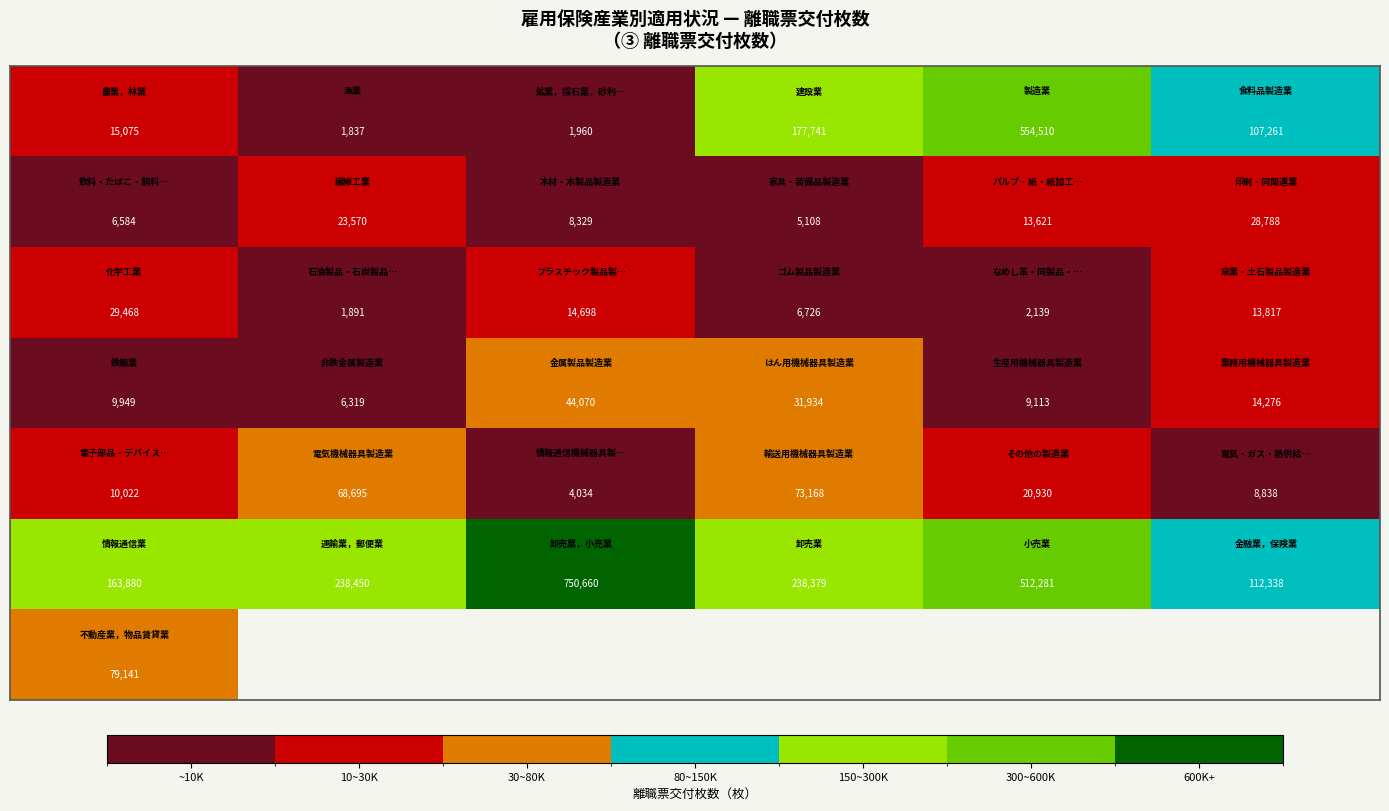

How many data points does each series have?

6